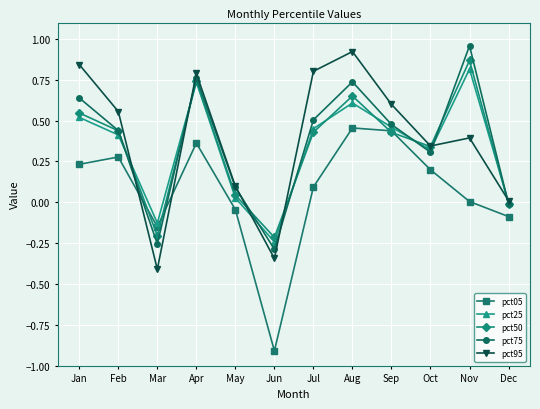

True or false: pct95 and pct25 cross at least once.

True